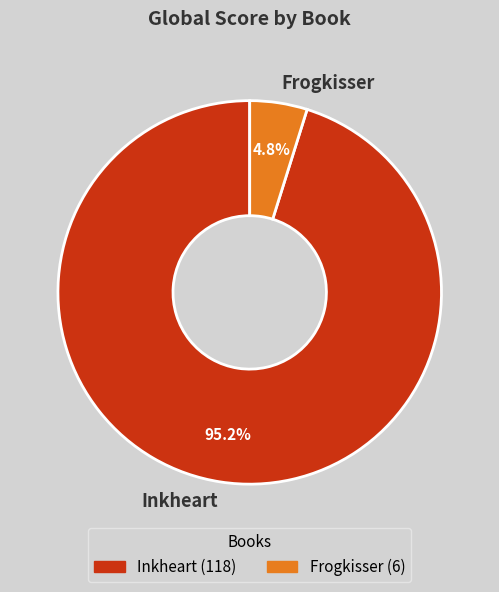

What portion of the pie excludes Frogkisser?

95.2%